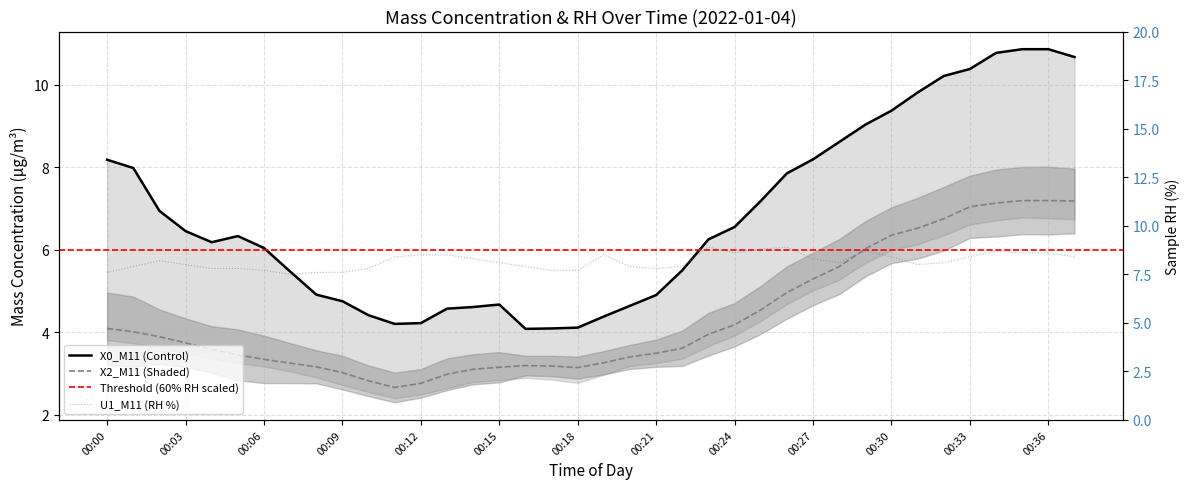

What is the value of the U1_M11 point at the 36th from the left?

8.6